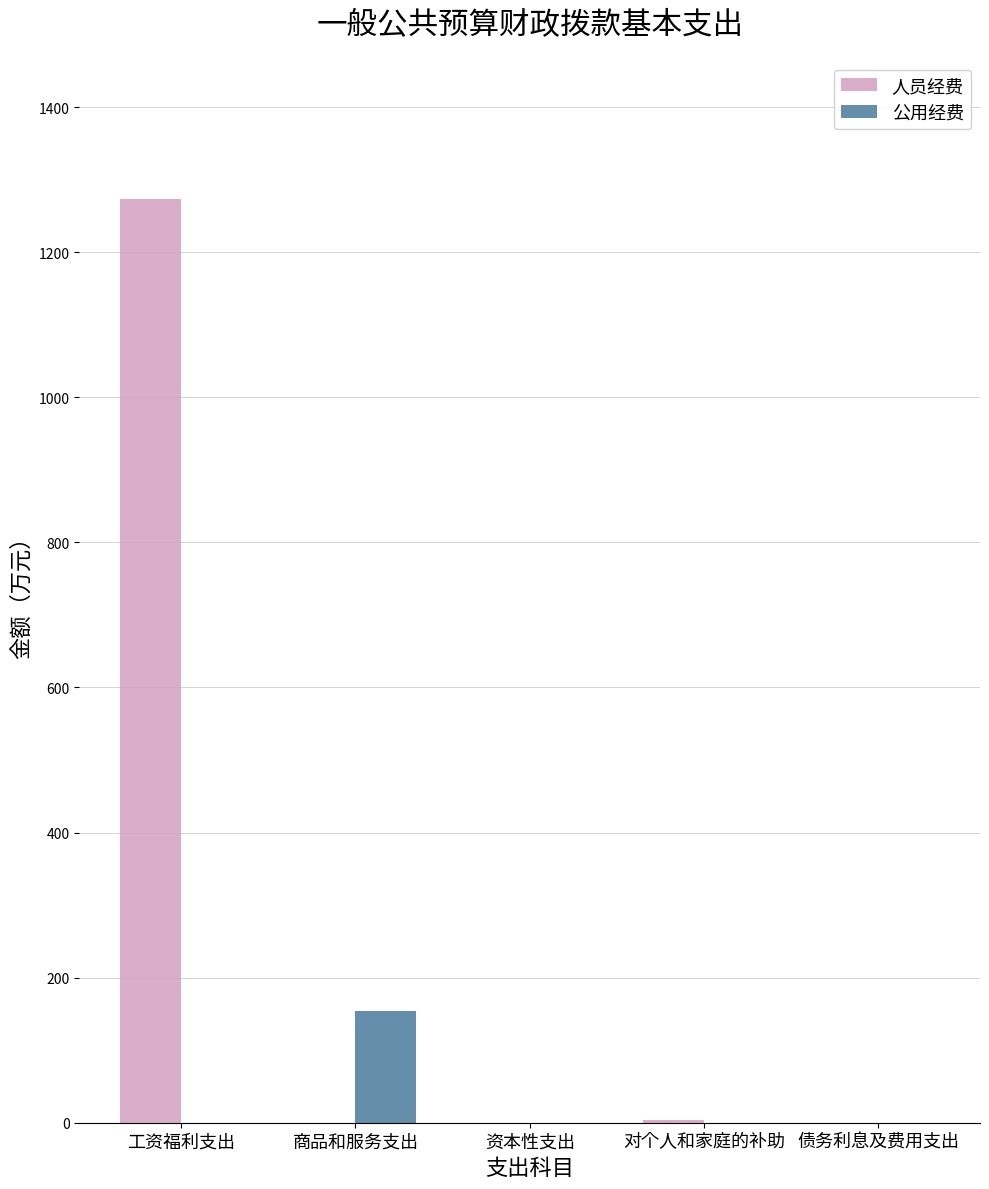

Does the chart contain stacked bars?

No